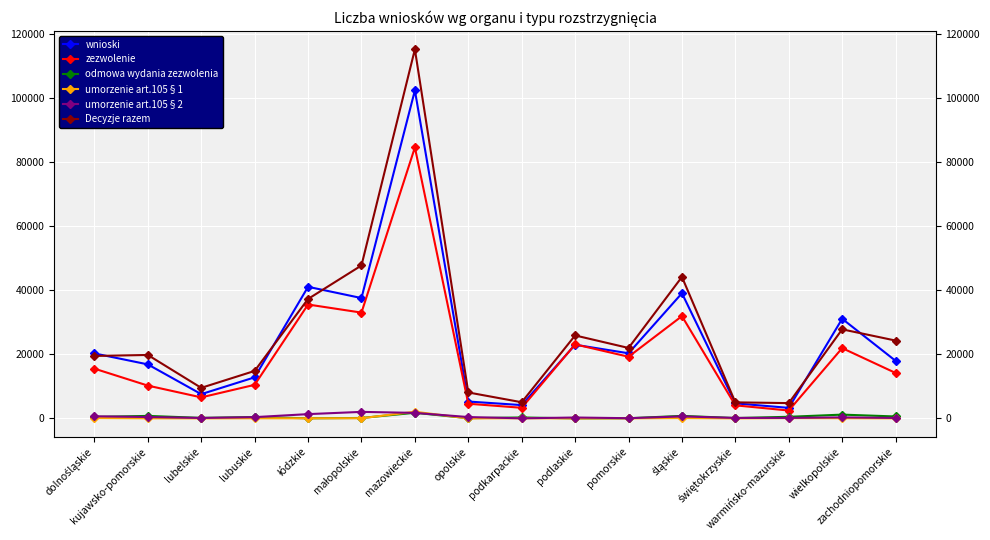

True or false: Decyzje razem and odmowa wydania zezwolenia intersect in this chart.

False